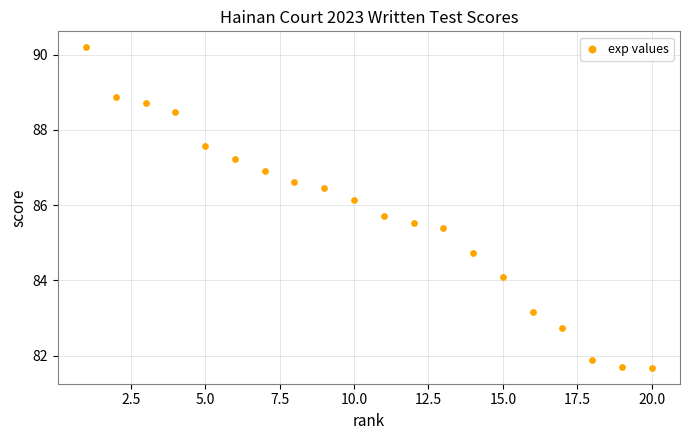

What is the range of Y values (max minus min)?

8.5